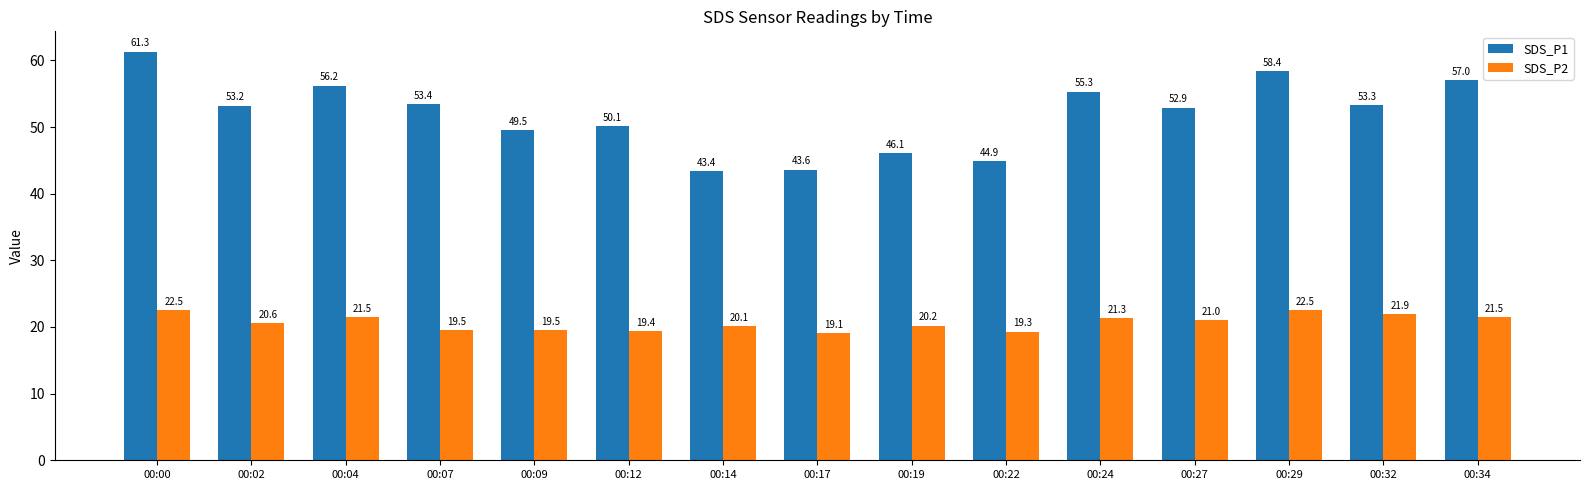

The value of SDS_P2 at 00:32 is 21.9. True or false?

True